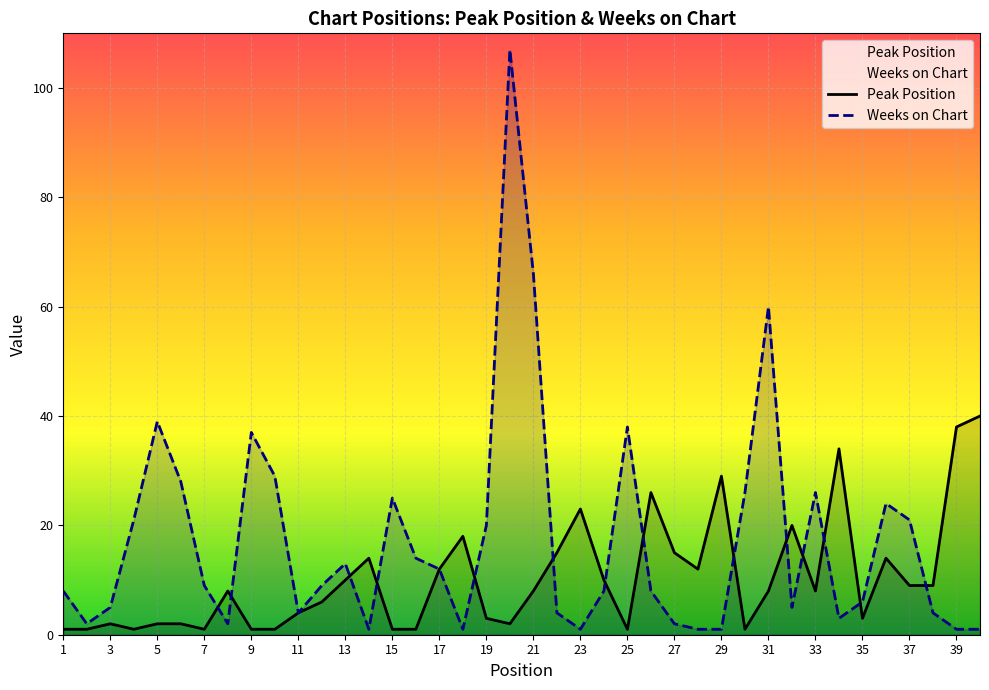

Rank the series by their maximum value, from highest to lowest.

Weeks on Chart, Peak Position